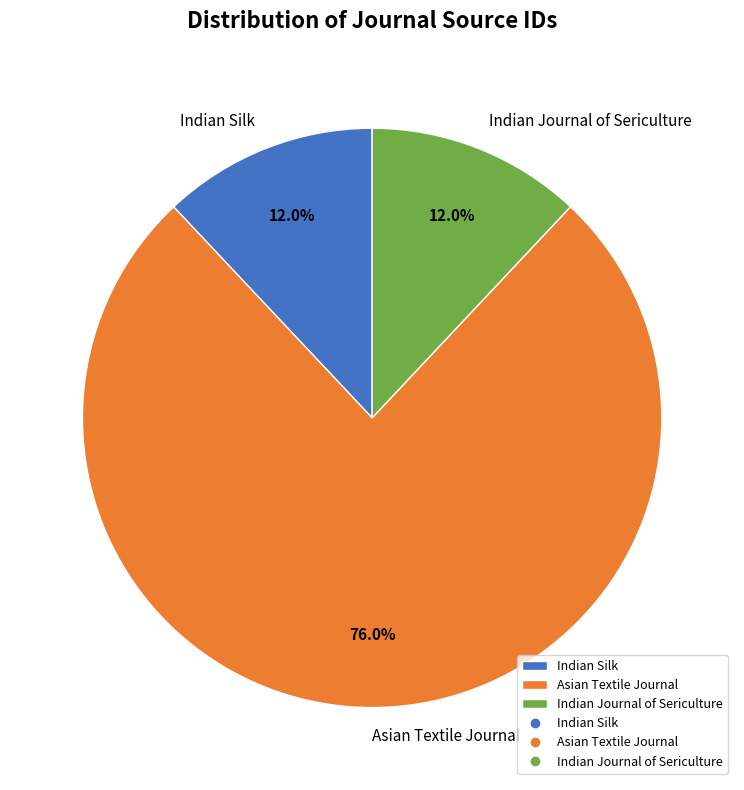

Is there a majority slice in this chart?

Yes